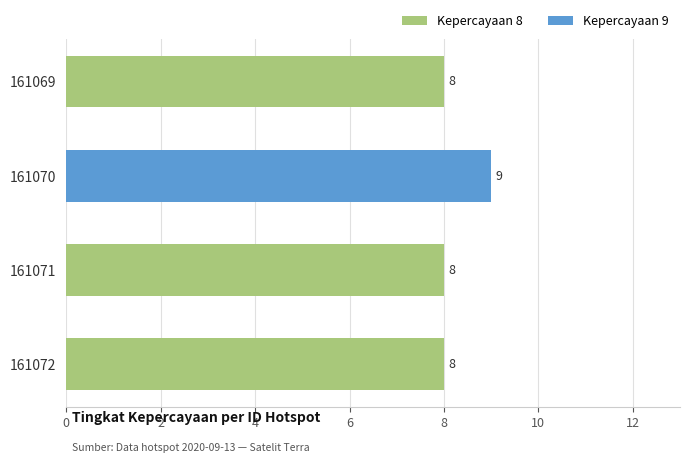

What is the value of the 4th bar from the top?

8